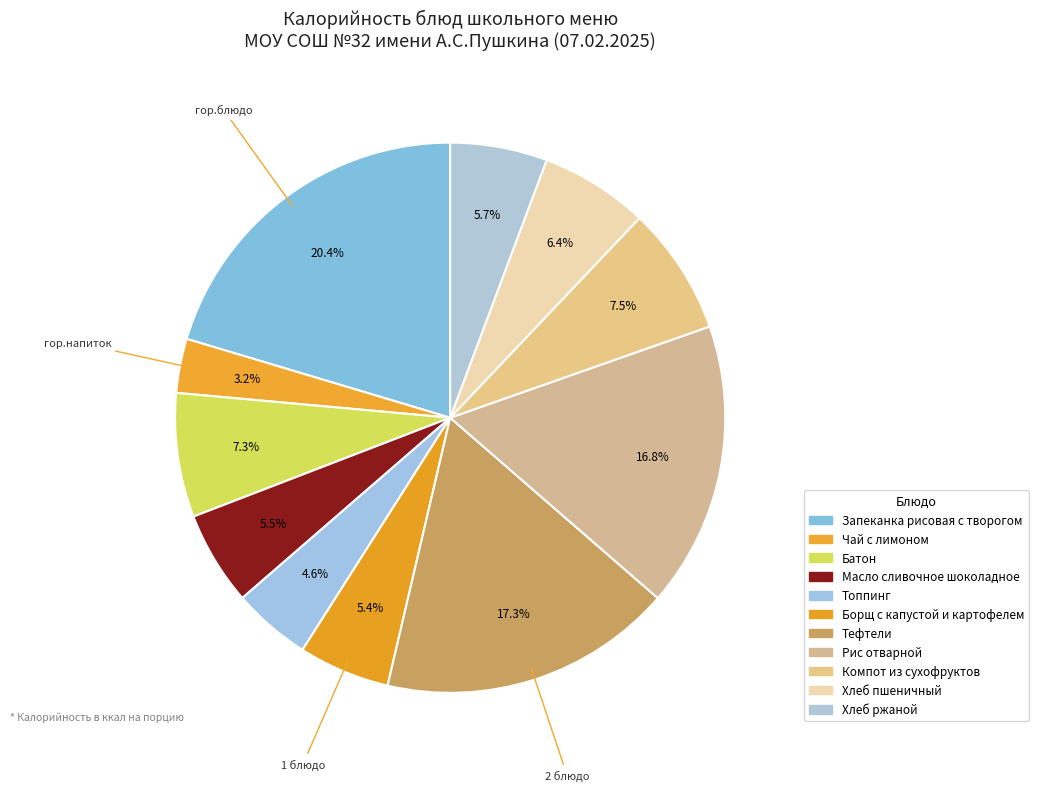

Between Запеканка рисовая с творогом and Топпинг, which is larger?

Запеканка рисовая с творогом